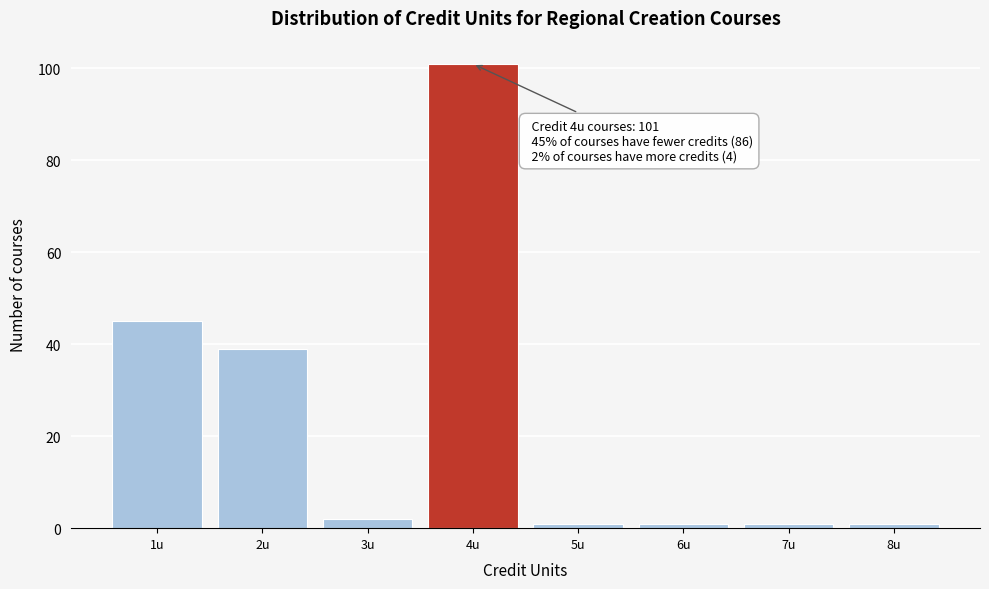

Over which range of the x-axis is the bar tallest?

3.5 to 4.5